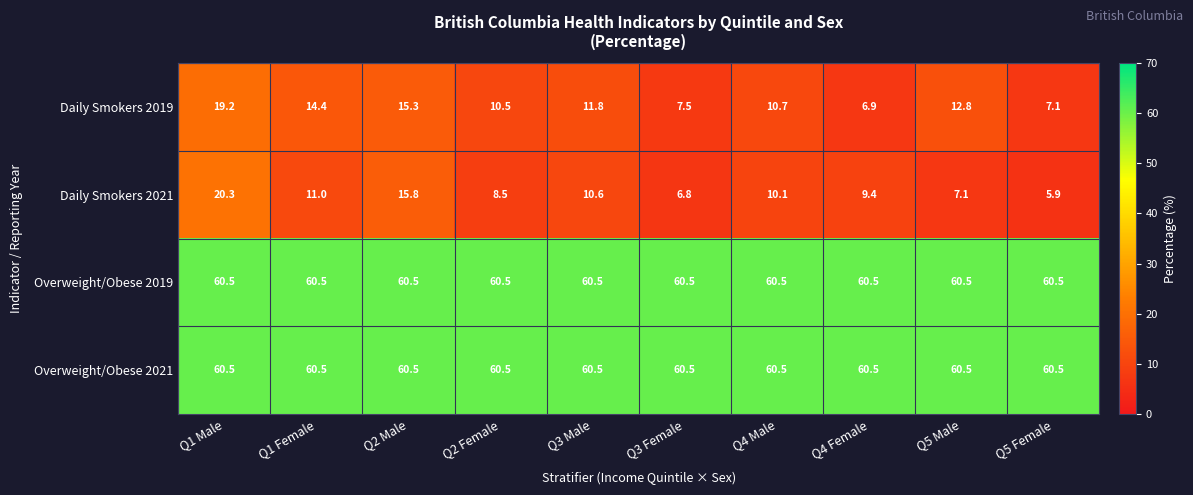

What is the difference between the highest and lowest values at Q4 Female?

53.6